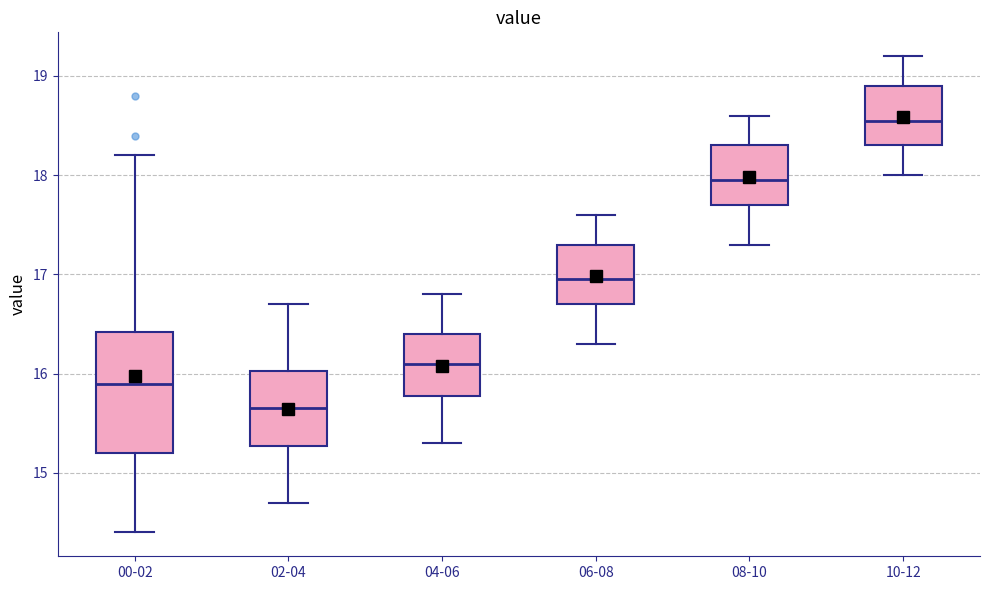

Reading left to right, transcribe this box plot: for each box, give where its median line is, the range the box spans, and where its two whiskers end, as read against the y-axis. The values are not printed on the chart, so give them approximately, as read against the axis.

00-02: median 15.9, box 15.2 to 16.4, whiskers 14.4 to 18.2
02-04: median 15.7, box 15.3 to 16.0, whiskers 14.7 to 16.7
04-06: median 16.1, box 15.8 to 16.4, whiskers 15.3 to 16.8
06-08: median 17.0, box 16.7 to 17.3, whiskers 16.3 to 17.6
08-10: median 18.0, box 17.7 to 18.3, whiskers 17.3 to 18.6
10-12: median 18.6, box 18.3 to 18.9, whiskers 18.0 to 19.2